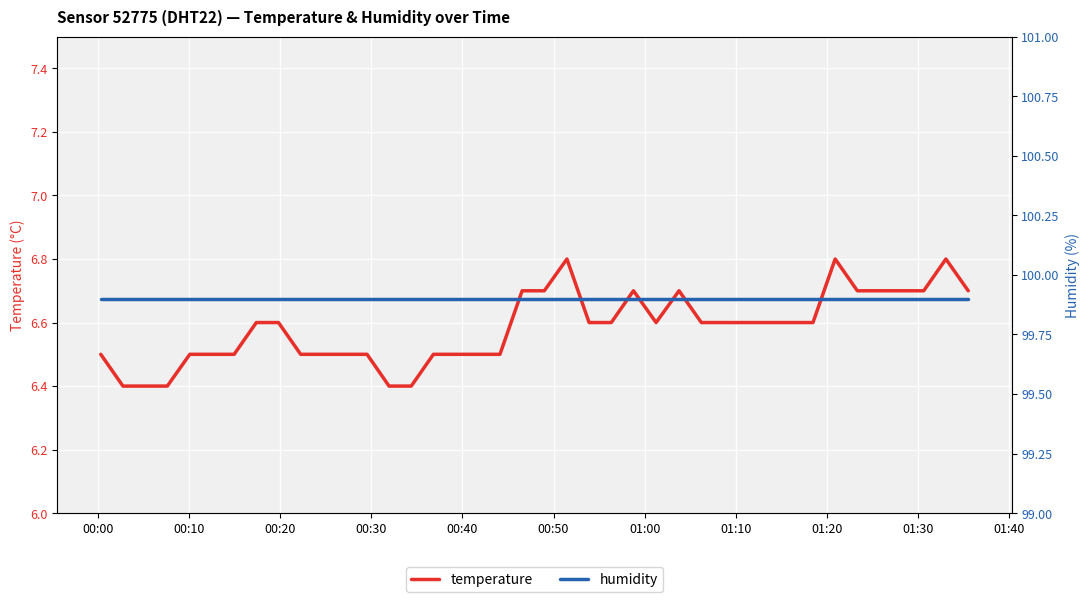

What is the minimum value for temperature?

6.4